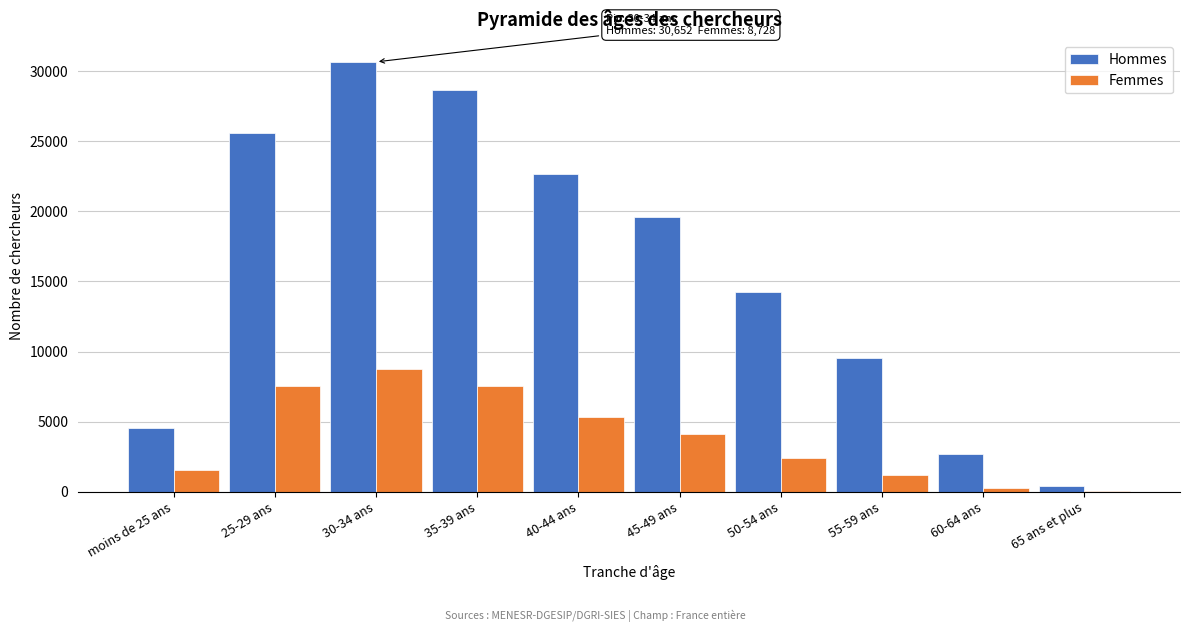

At which category is the sum across all series the highest?

30-34 ans